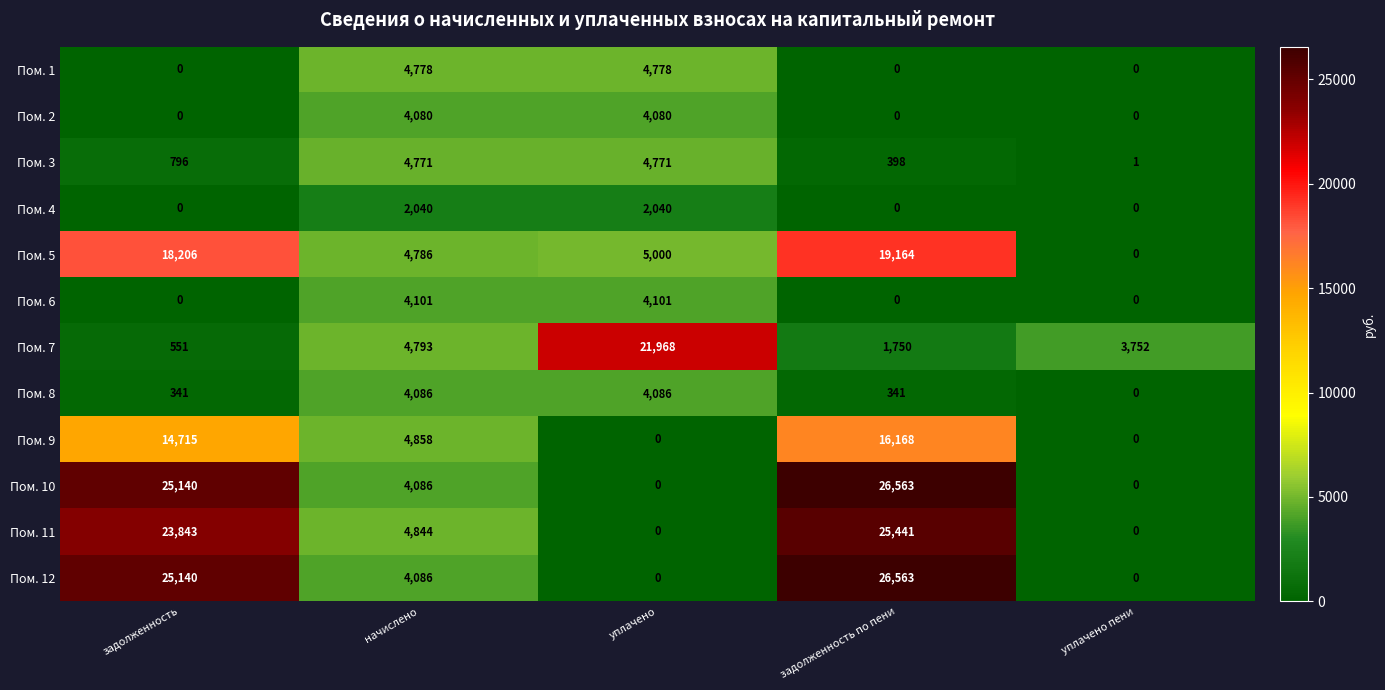

How many data points in Пом. 7 are less than 3752?

2